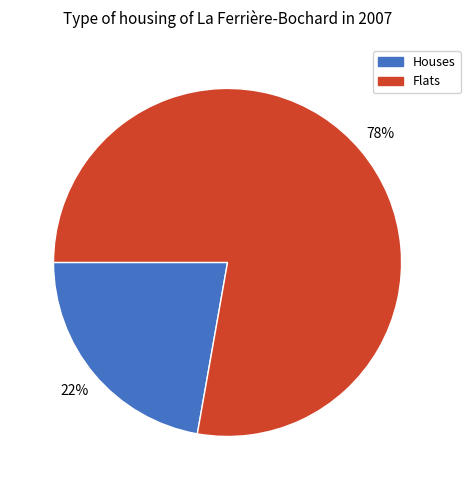

Is there a majority slice in this chart?

Yes